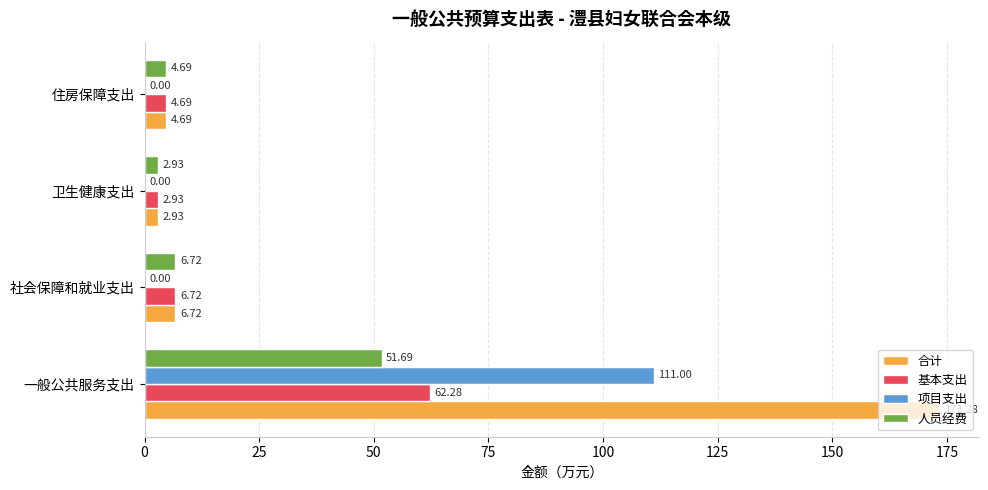

What is the sum of all 基本支出 values?

76.6